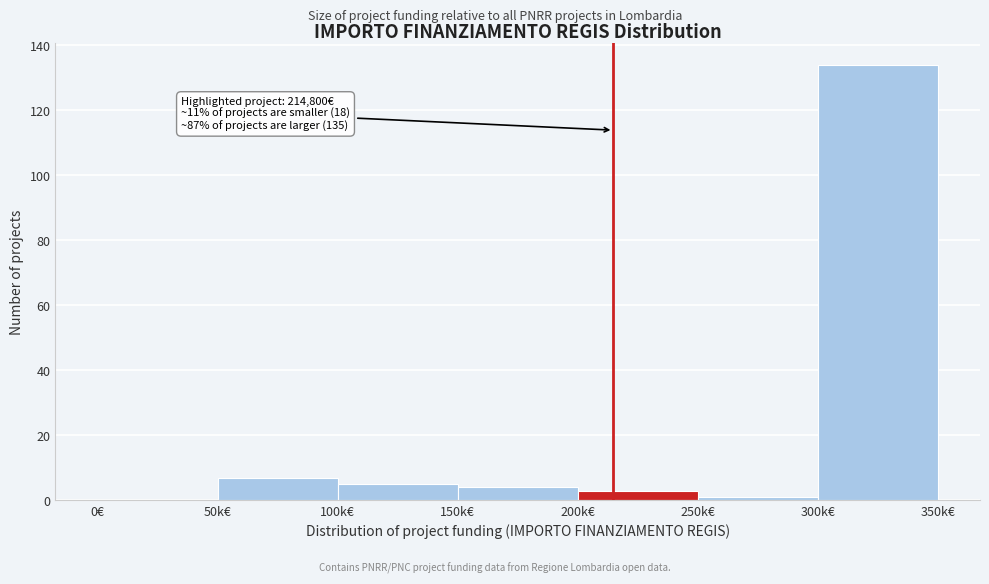

Reading left to right, extract all data points from this chart.

0€=0	50k€=7	100k€=5	150k€=4	200k€=3	250k€=1	300k€=134